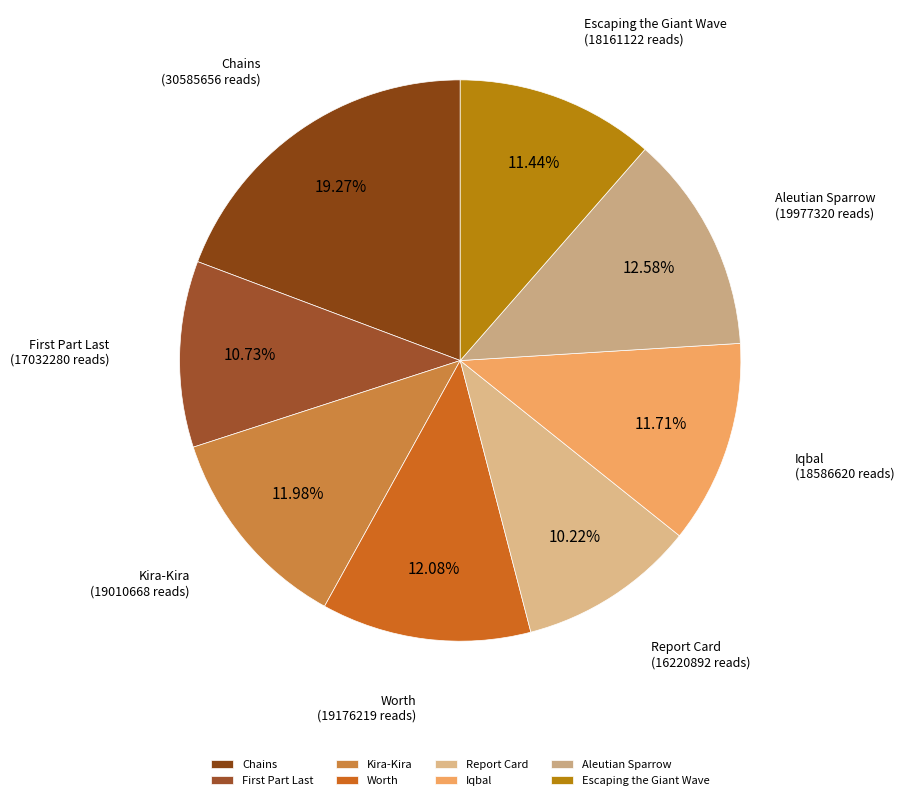

Is there a majority slice in this chart?

No